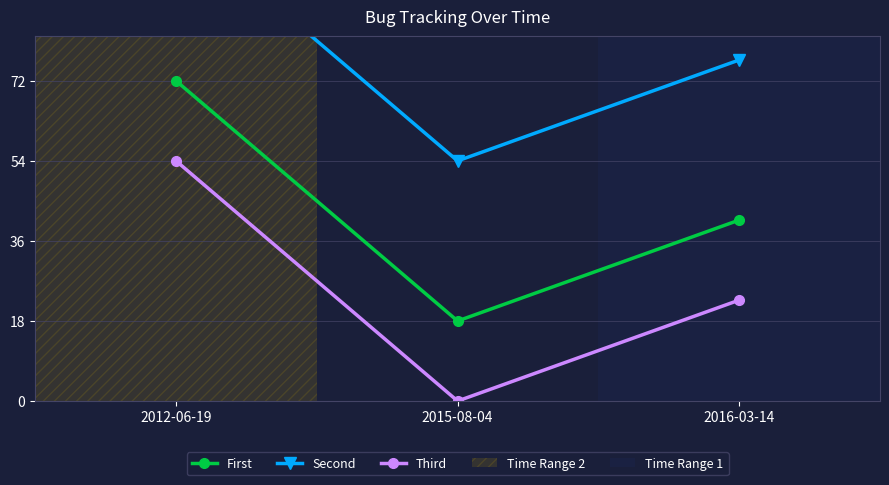

The value of Third at 2015-08-04 is 0.0. True or false?

True